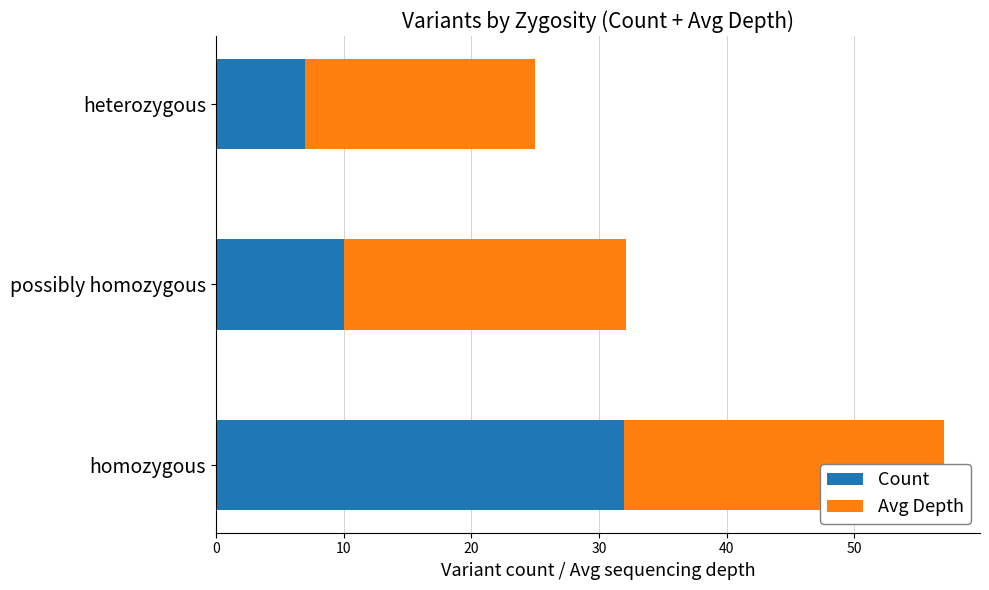

Between possibly homozygous and heterozygous, which series saw the biggest shift?

Avg Depth